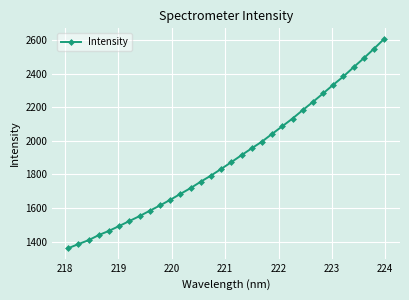

What is the sum of all values?

60775.7